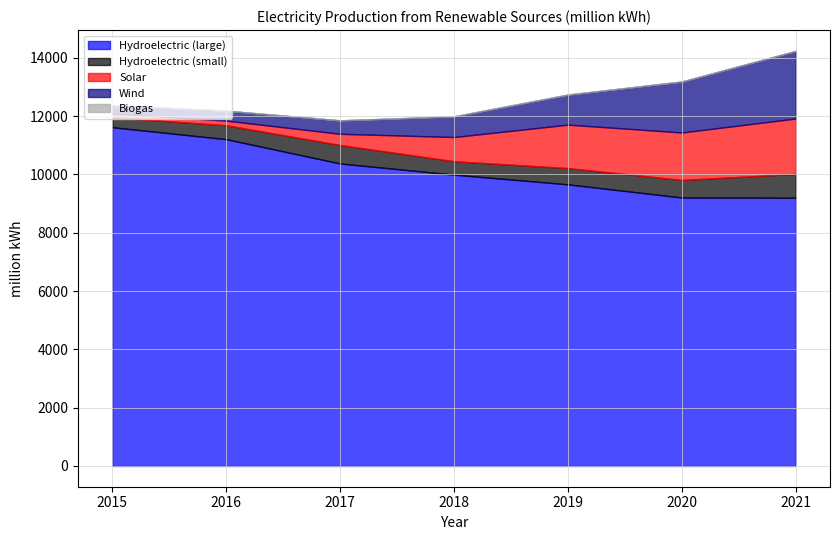

What is the spread (max minus min) of values at 2019?

9653.8